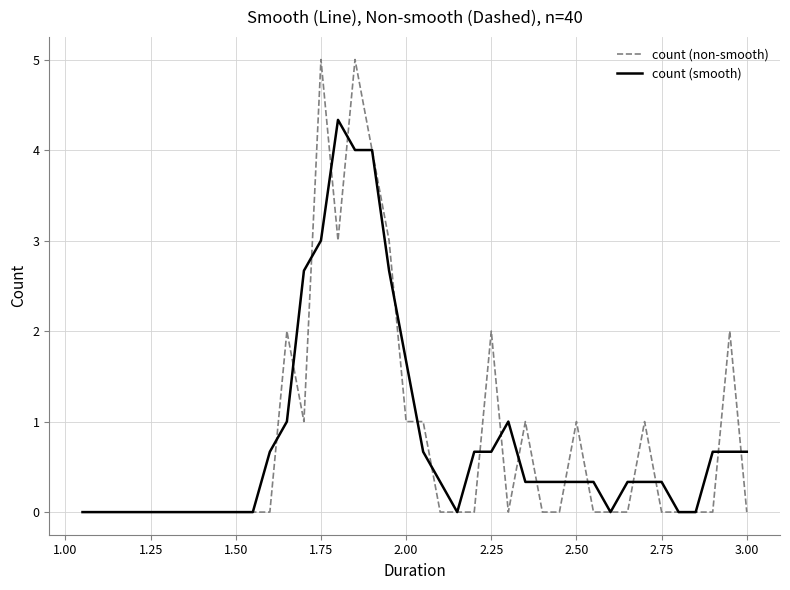

Reading left to right, list all the values displayed in this chart.

count (non-smooth): 0.0	0.0	0.0	0.0	0.0	0.0	0.0	0.0	0.0	0.0	0.0	0.0	2.0	1.0	5.0	3.0	5.0	4.0	3.0	1.0	1.0	0.0	0.0	0.0	2.0	0.0	1.0	0.0	0.0	1.0	0.0	0.0	0.0	1.0	0.0	0.0	0.0	0.0	2.0	0.0
count (smooth): 0.0	0.0	0.0	0.0	0.0	0.0	0.0	0.0	0.0	0.0	0.0	0.7	1.0	2.7	3.0	4.3	4.0	4.0	2.7	1.7	0.7	0.3	0.0	0.7	0.7	1.0	0.3	0.3	0.3	0.3	0.3	0.0	0.3	0.3	0.3	0.0	0.0	0.7	0.7	0.7